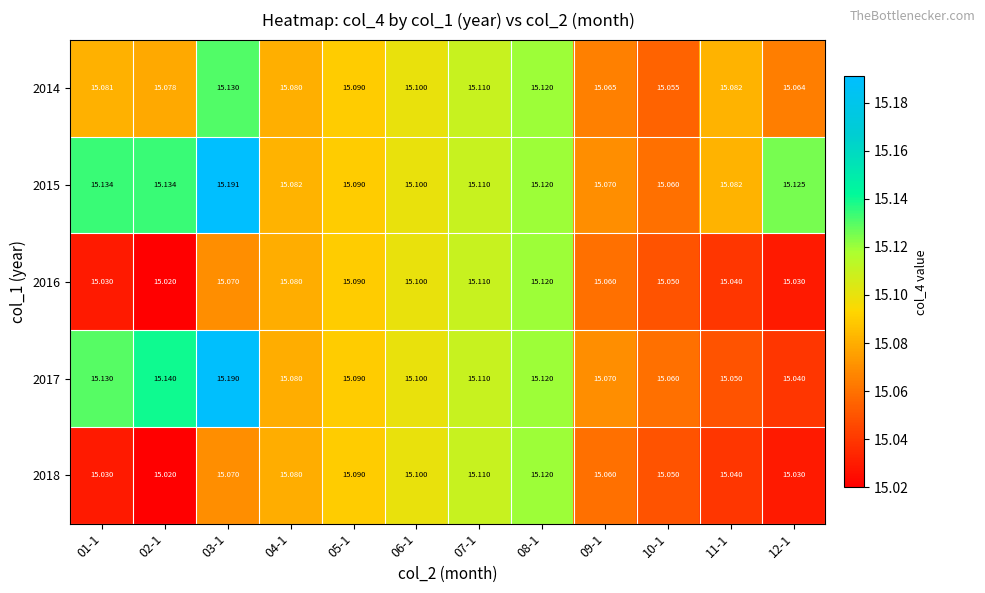

Is the value of 2014 at 10-1 greater than the value of 2017 at 06-1?

No